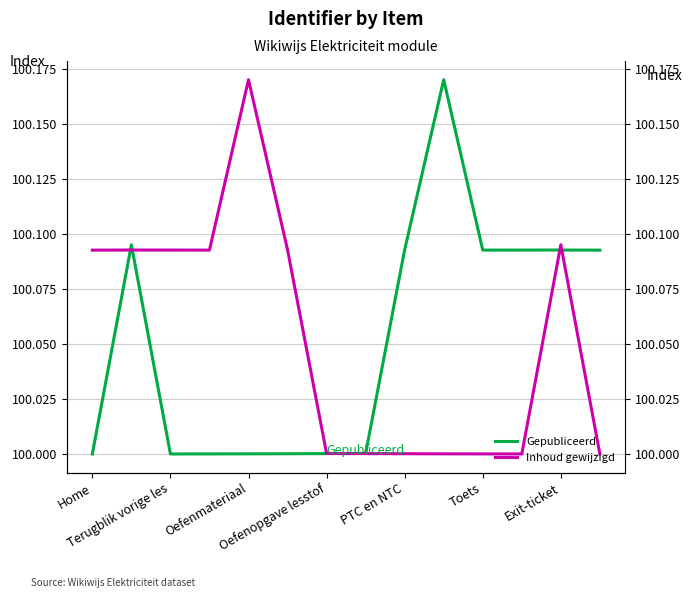

How many times do Inhoud gewijzigd and Gepubliceerd cross each other?

5